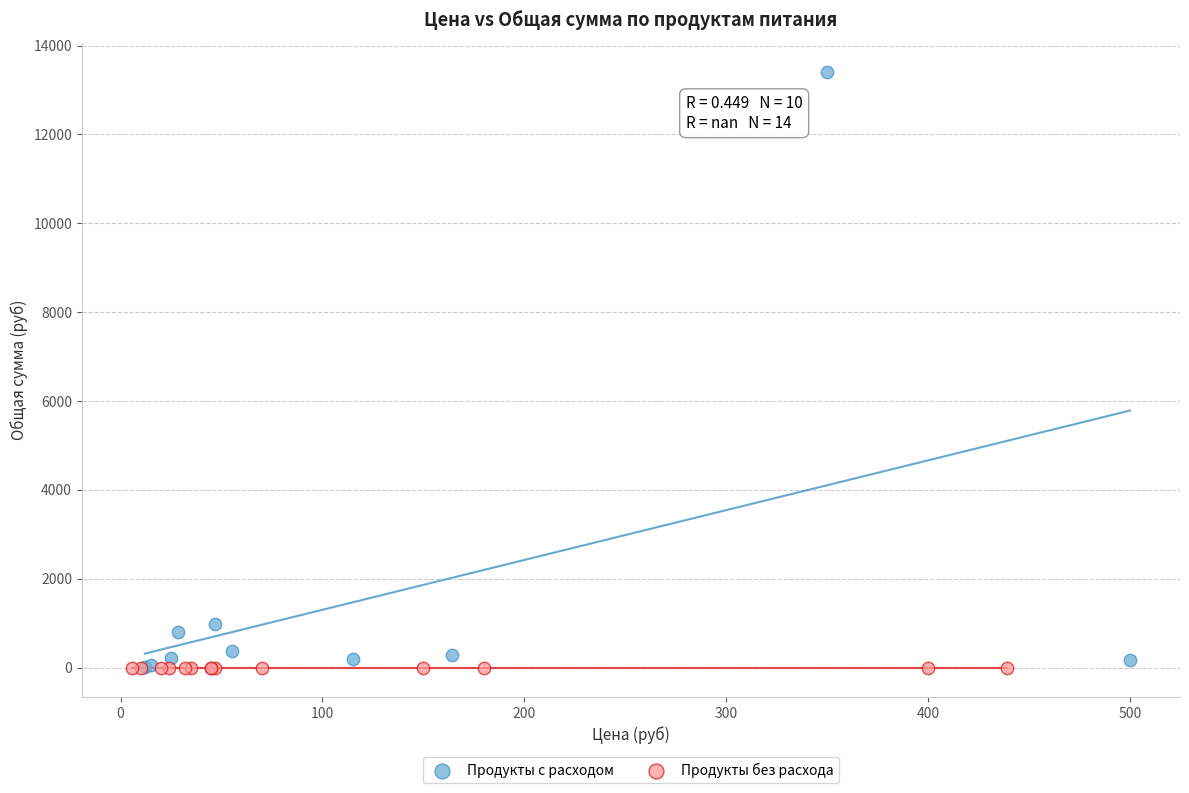

What are all the series names shown in the legend?

Продукты с расходом, Продукты без расхода